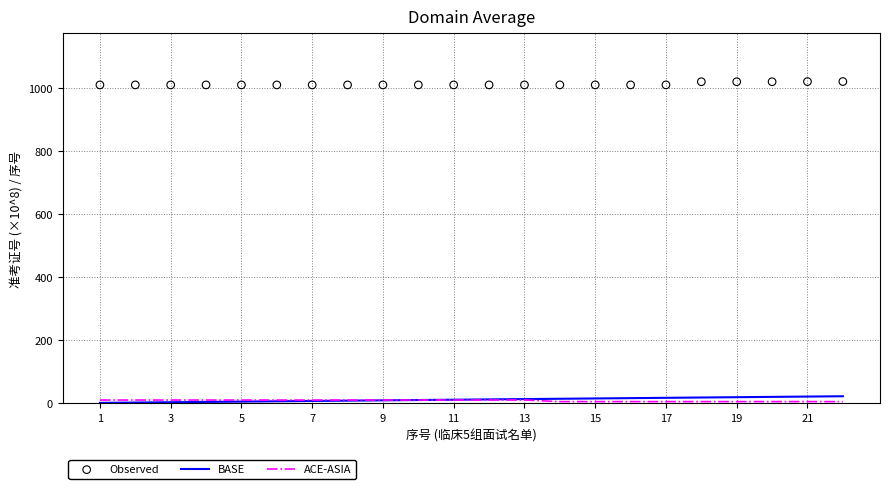

Is the value of BASE at 16 greater than the value of ACE-ASIA at 3?

Yes